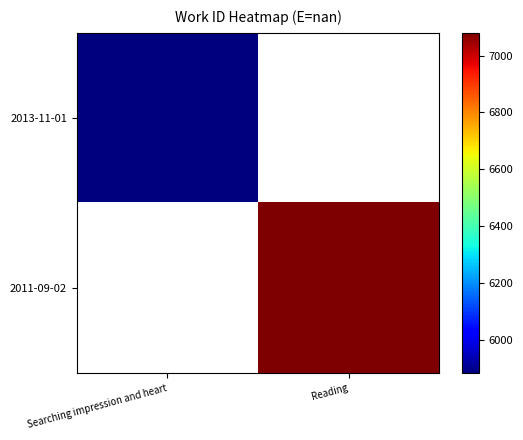

Rank the series by their maximum value, from lowest to highest.

2013-11-01, 2011-09-02